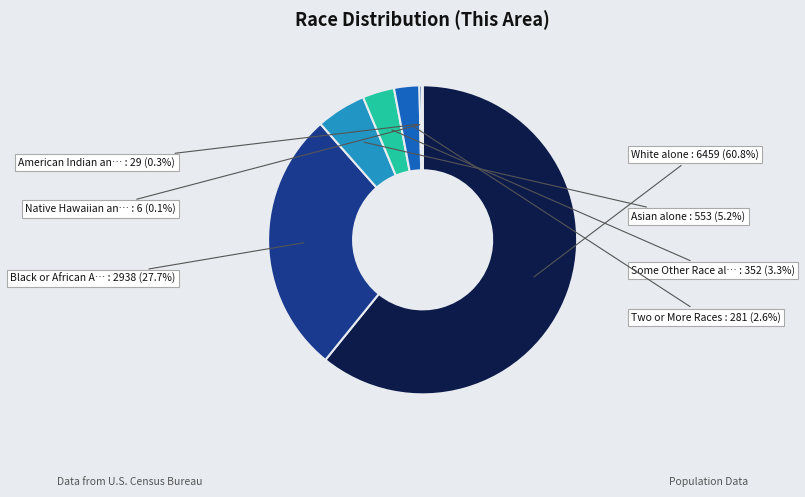

Which slice is the largest?

White alone